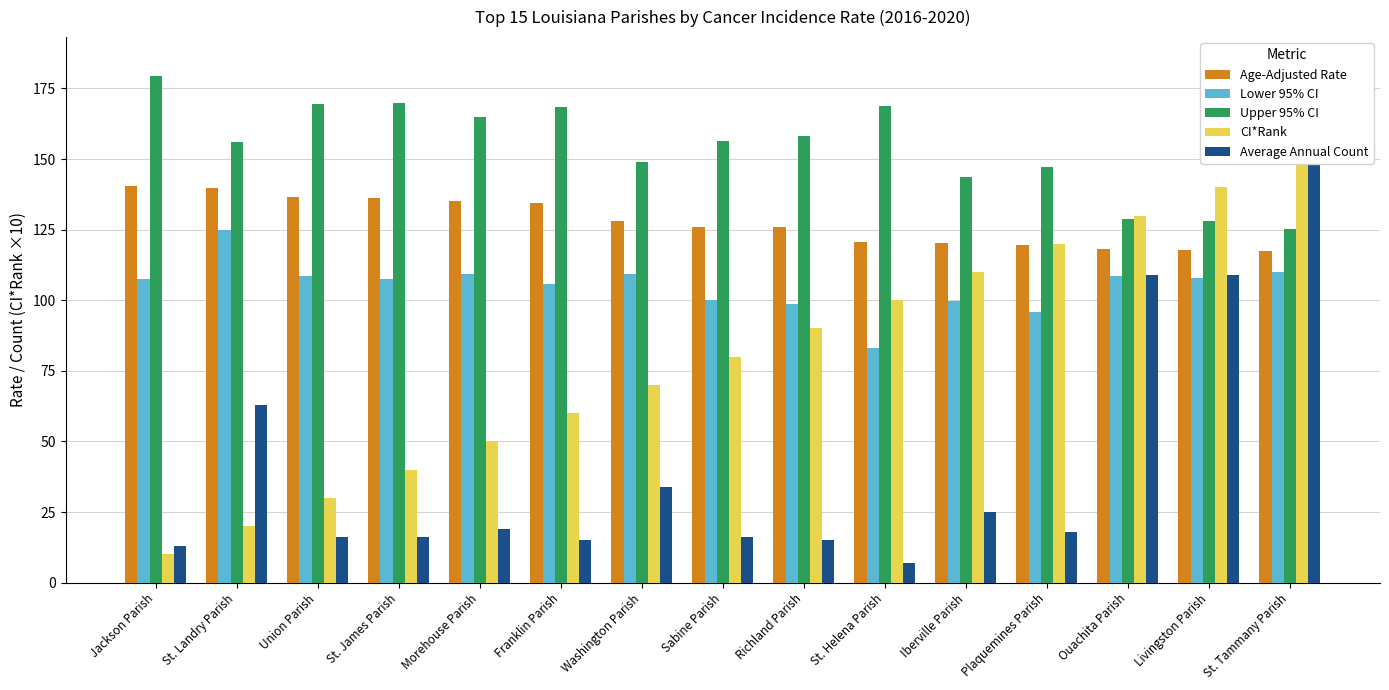

List the series in order of their overall mean, highest first.

Upper 95% CI, Age-Adjusted Rate, Lower 95% CI, CI*Rank, Average Annual Count